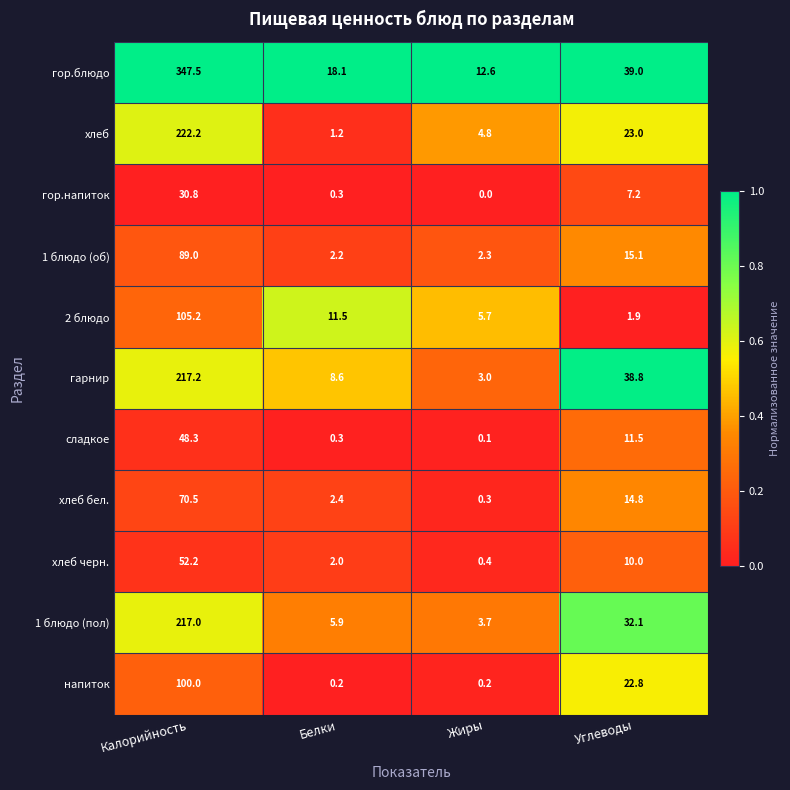

What is the maximum value for 1 блюдо (пол)?

217.0